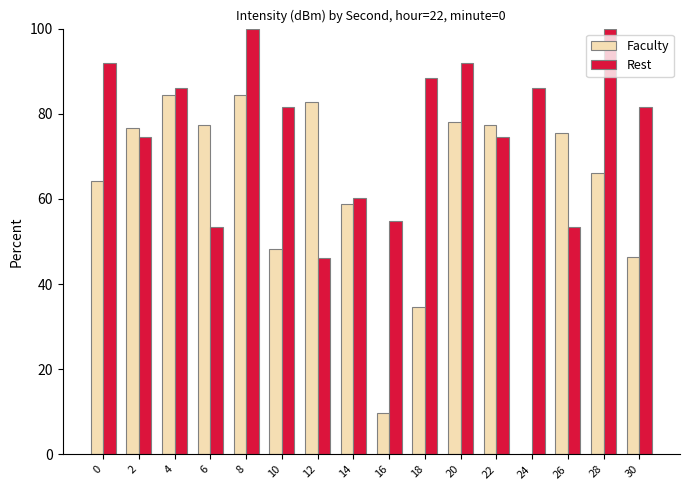

Is the value of Rest at 6 greater than the value of Faculty at 8?

No